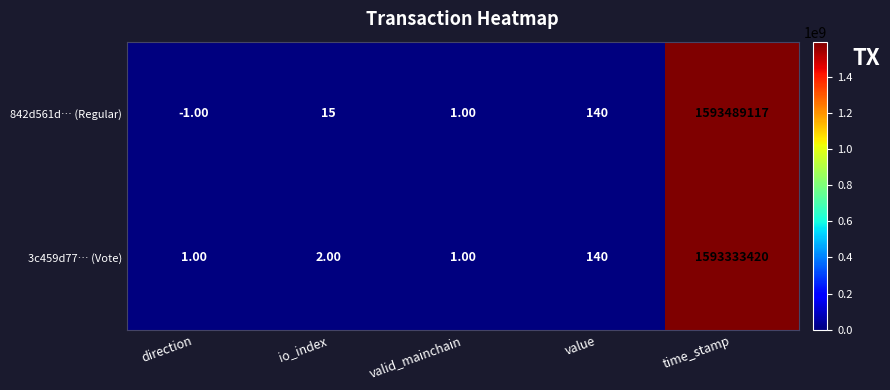

At which label is 3c459d77… (Vote) closest to 796666710?

value